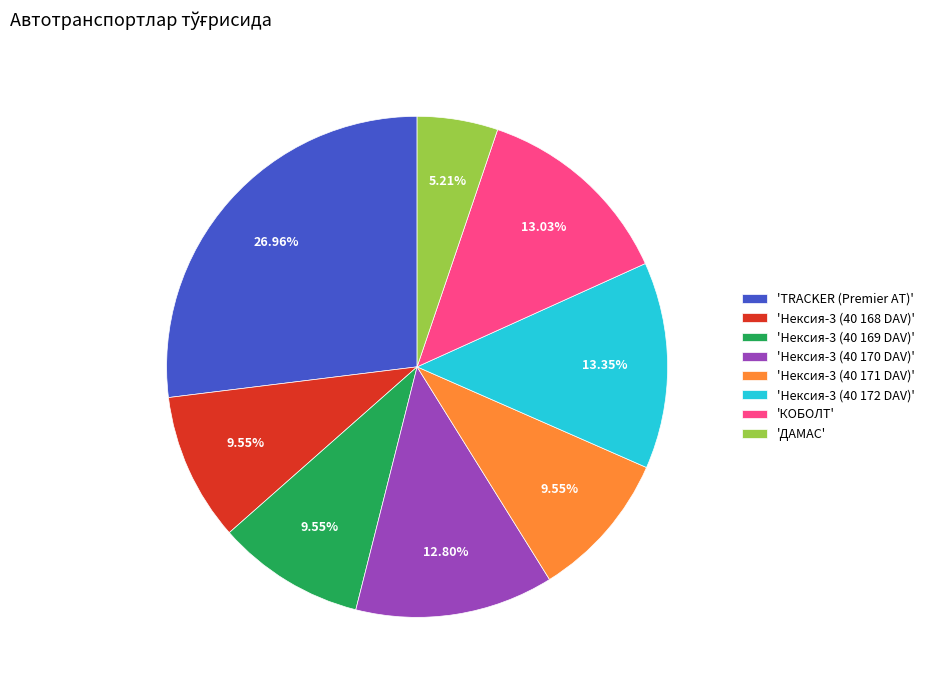

How many segments does this pie chart have?

8